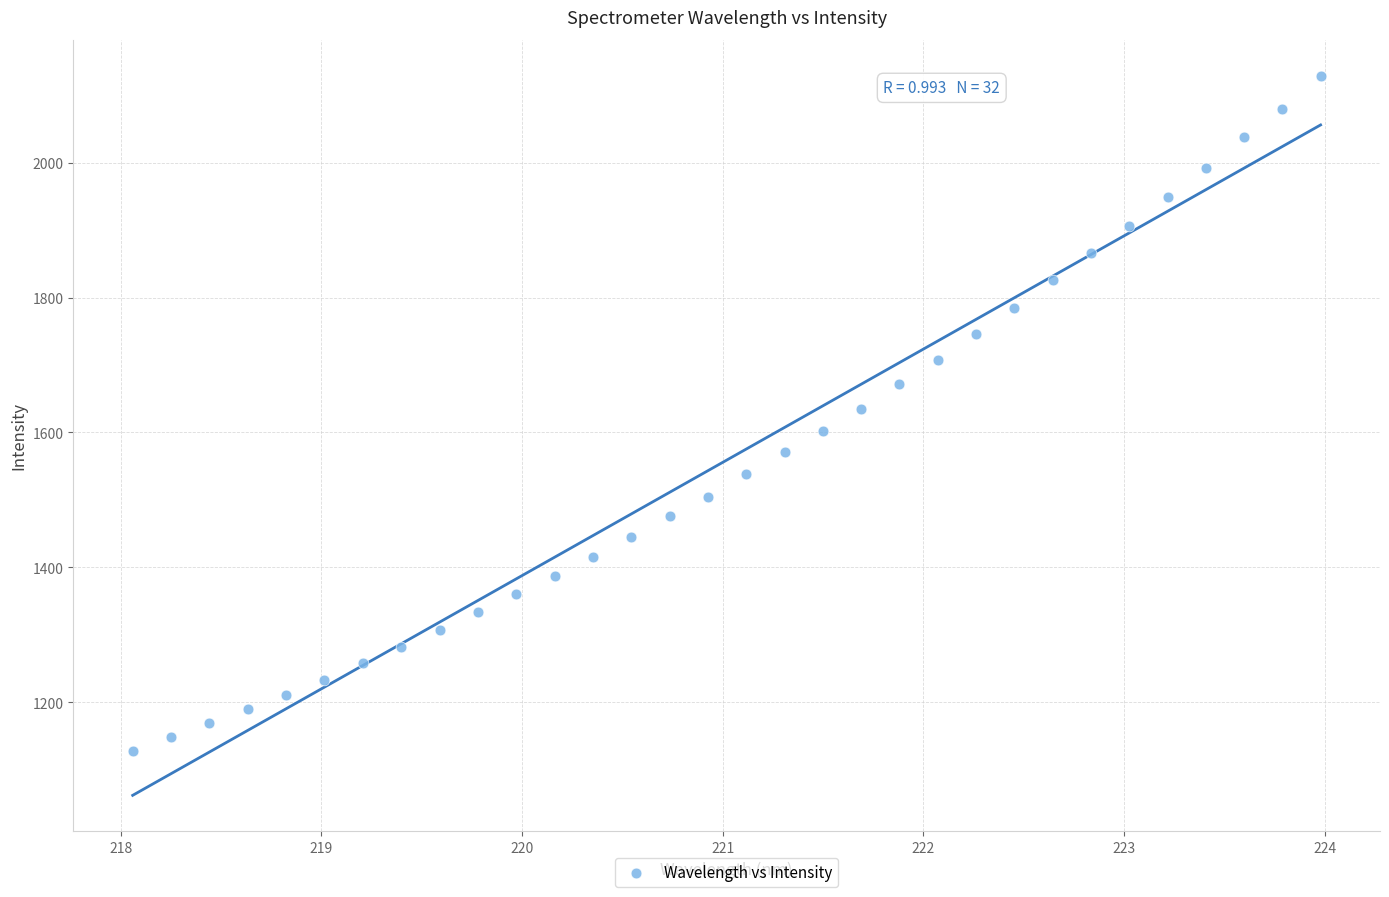

What is the range of X values (max minus min)?

5.9